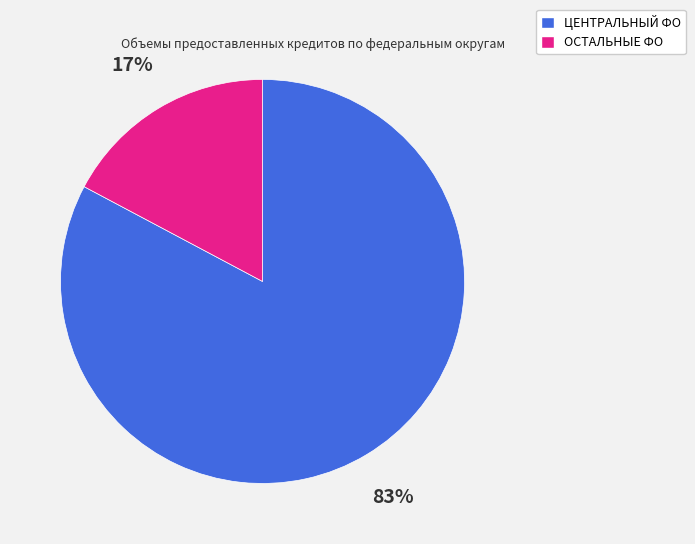

Is there any slice that represents more than half of the pie?

Yes